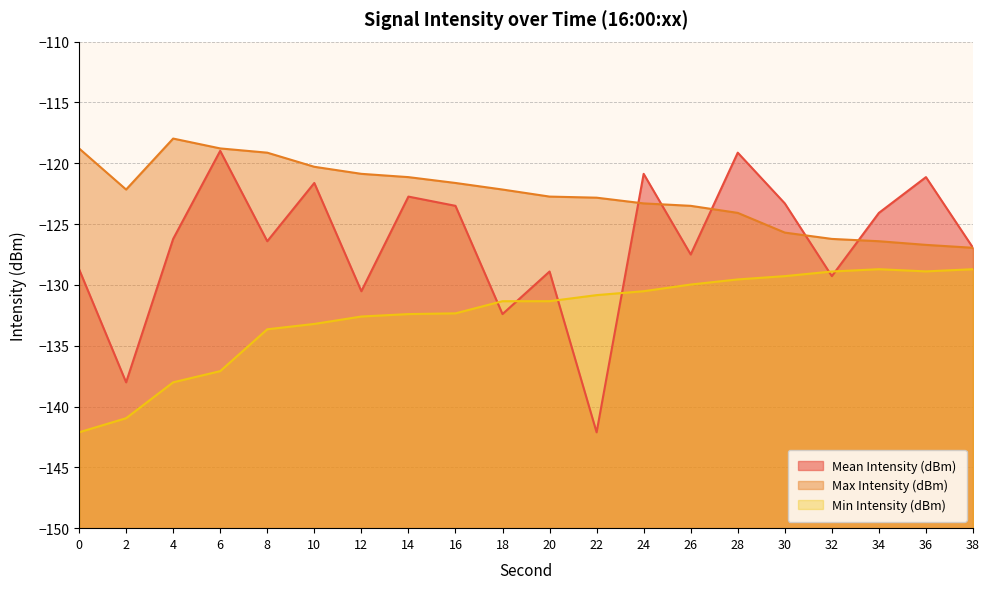

Which series has the largest total across all categories?

Max Intensity (dBm)